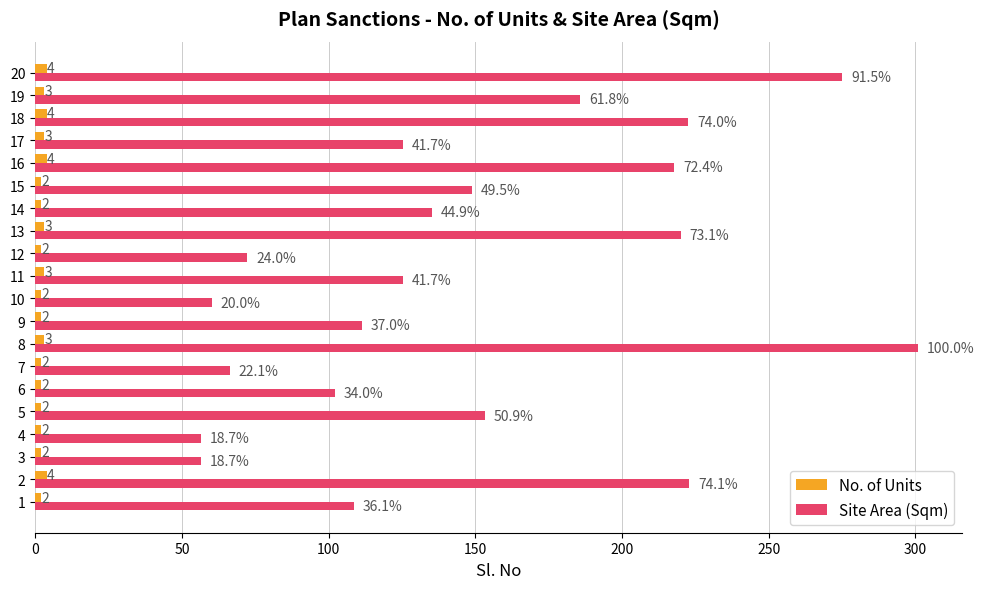

What is the sum of all Site Area (Sqm) values?

2966.7